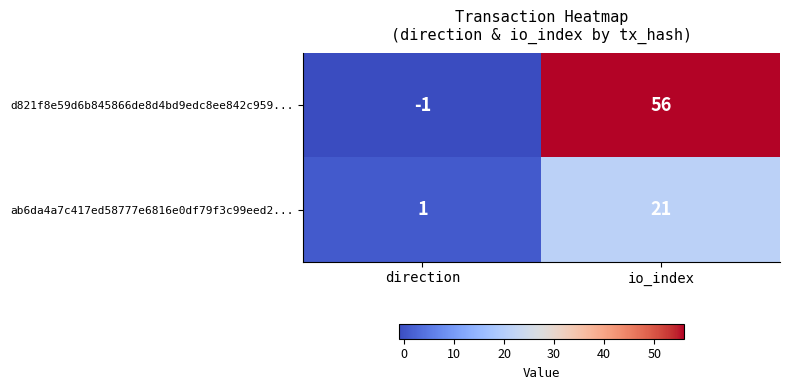

Reading left to right, extract all data points from this chart.

d821f8e59d6b845866de8d4bd9edc8ee842c959...: direction=-1	io_index=56
ab6da4a7c417ed58777e6816e0df79f3c99eed2...: direction=1	io_index=21